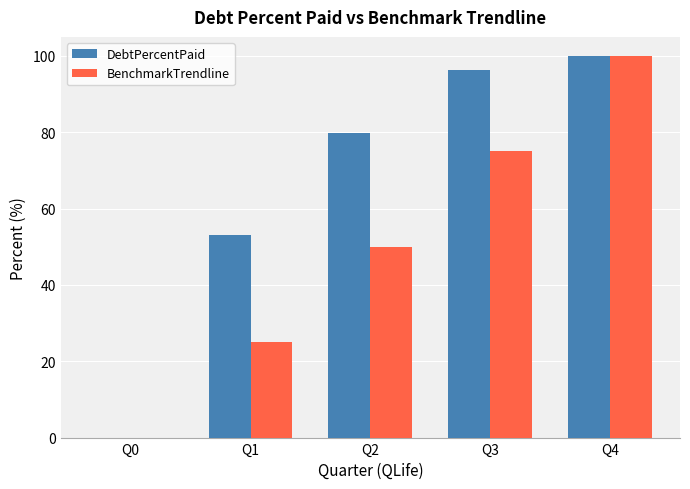

Reading left to right, transcribe all the data shown in this chart.

DebtPercentPaid: Q0=0.0	Q1=53.1	Q2=79.8	Q3=96.4	Q4=100.0
BenchmarkTrendline: Q0=0.0	Q1=25.0	Q2=50.0	Q3=75.0	Q4=100.0